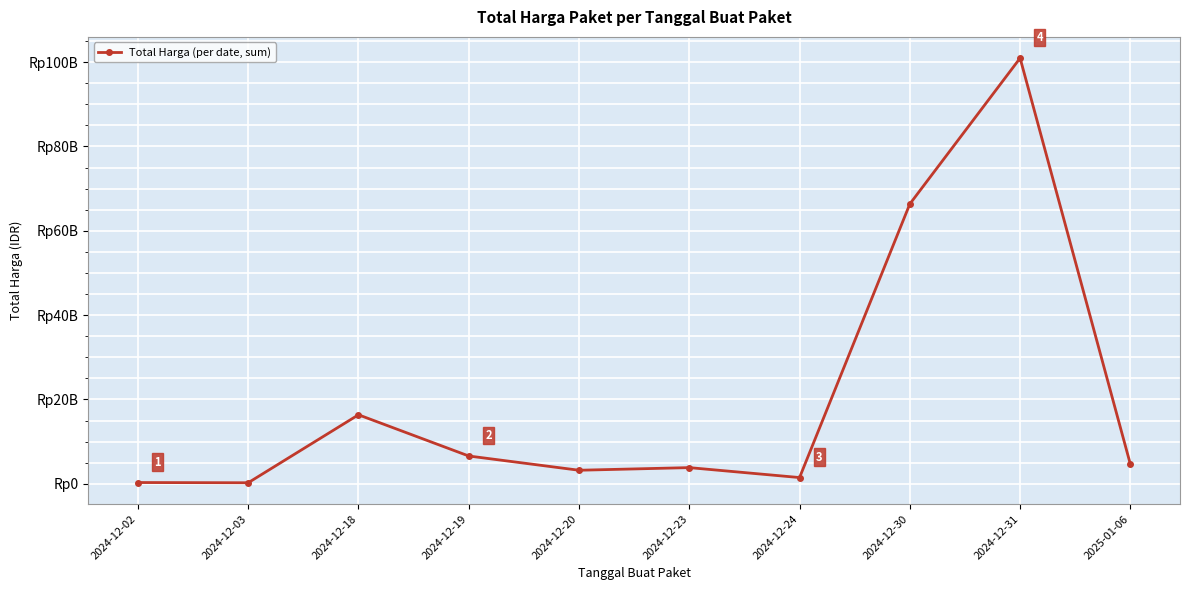

The value at 2024-12-18 is 16357610200. True or false?

True